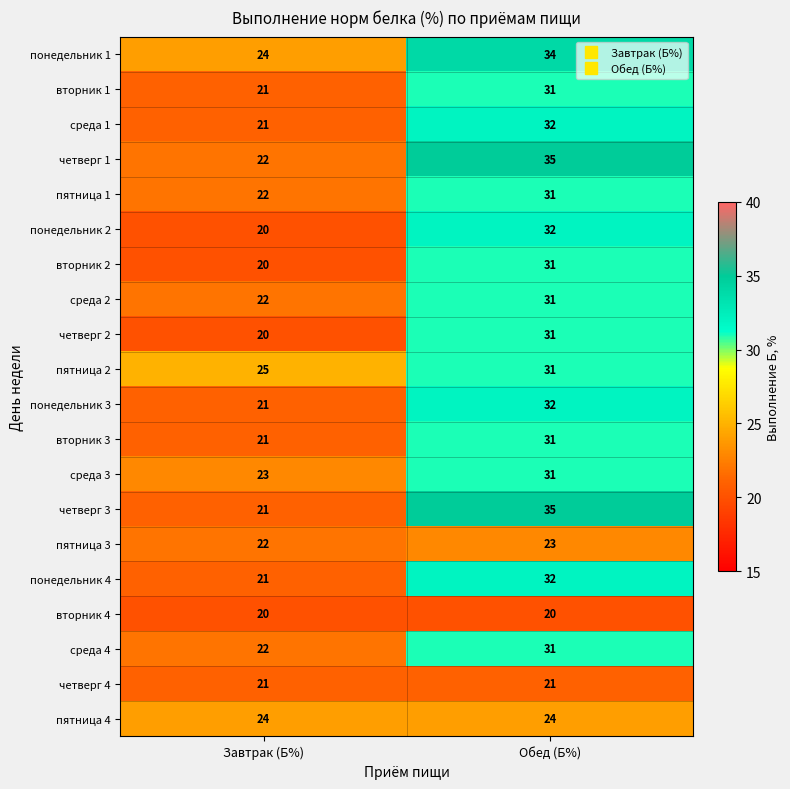

Is it true that среда 2 equals 6 at Обед (Б%)?

False